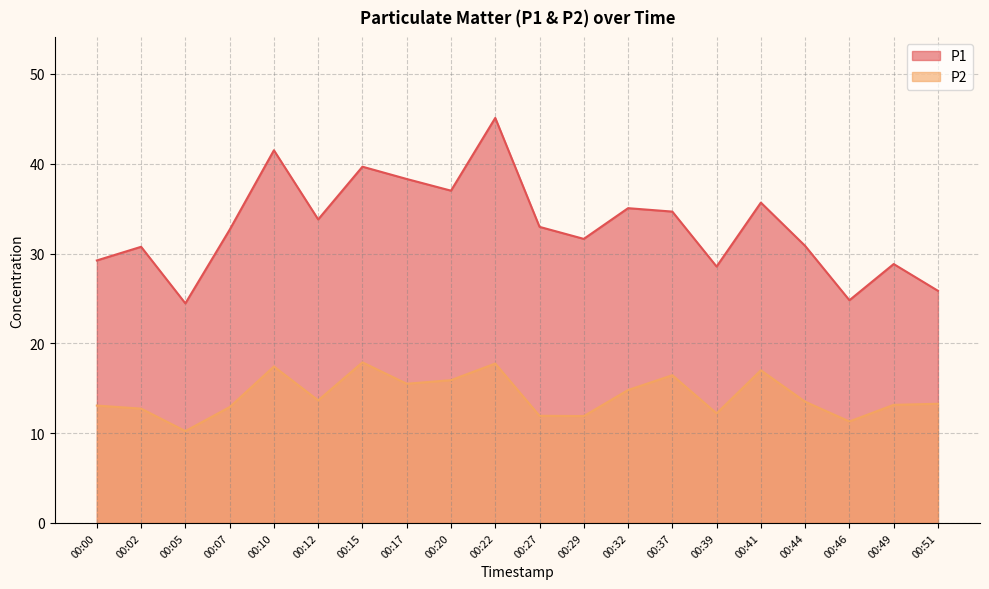

Where does the P2 series first go above 13?

00:00